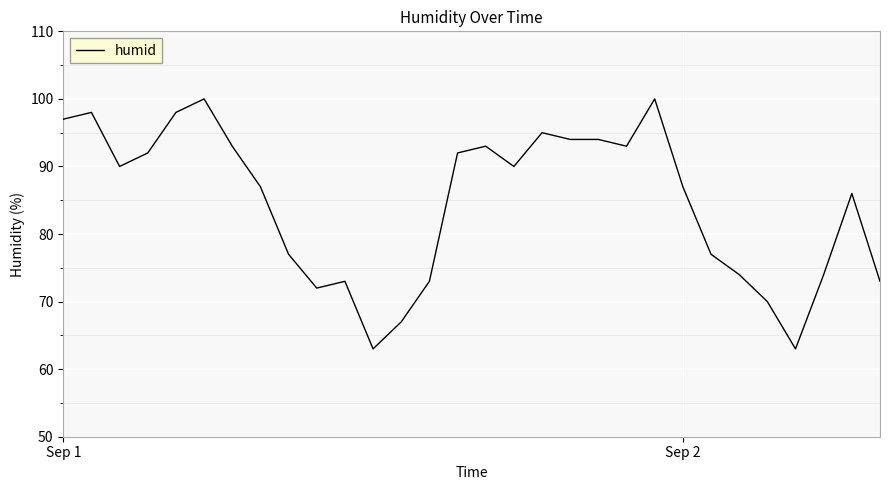

Reading left to right, what are all the values shown in this chart?

97	98	90	92	98	100	93	87	77	72	73	63	67	73	92	93	90	95	94	94	93	100	87	77	74	70	63	74	86	73